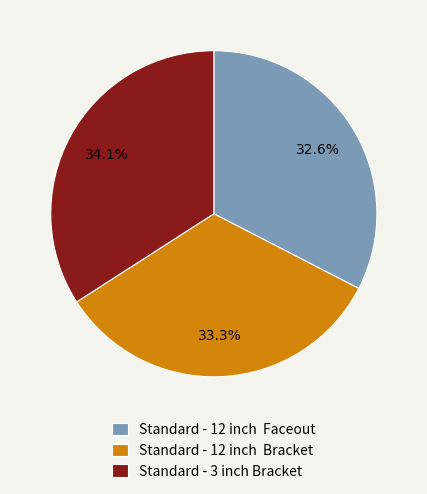

Do Standard - 12 inch Bracket and Standard - 12 inch Faceout together represent more than half of the pie?

Yes